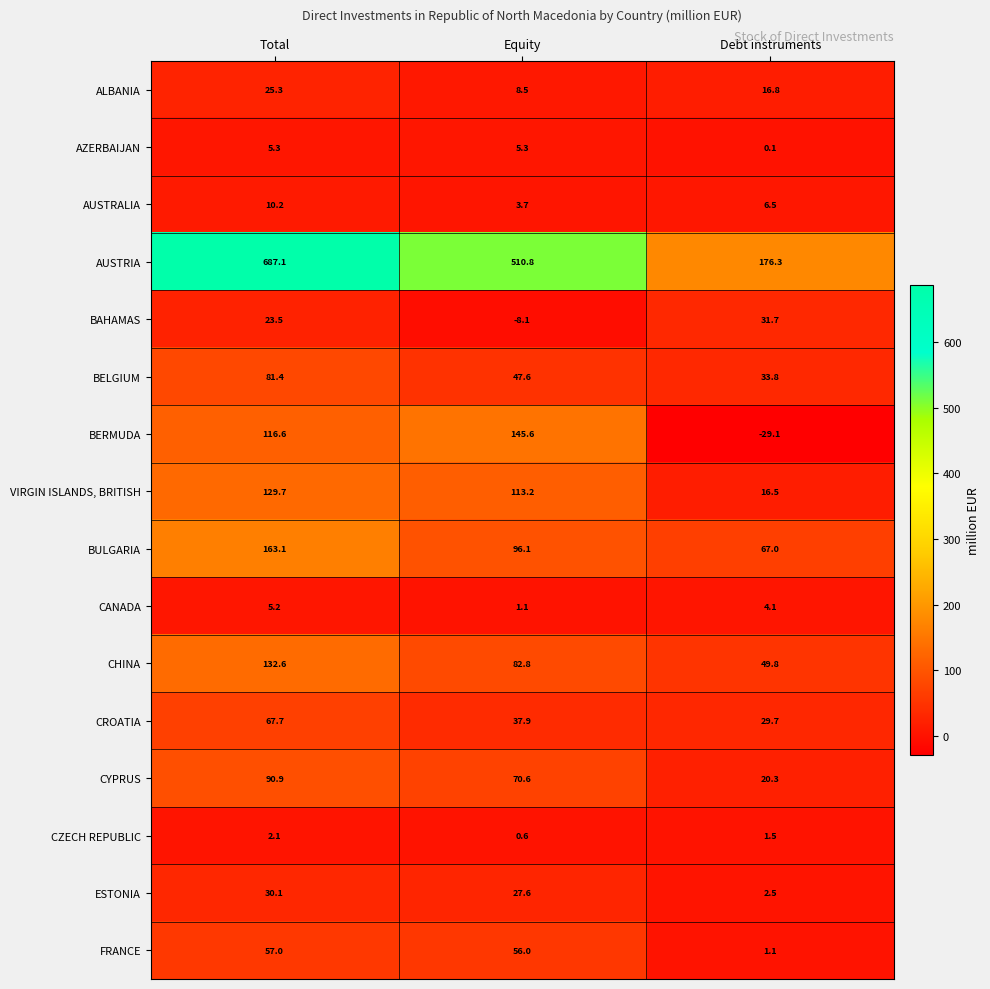

At which category does the chart reach its peak across all series?

Total